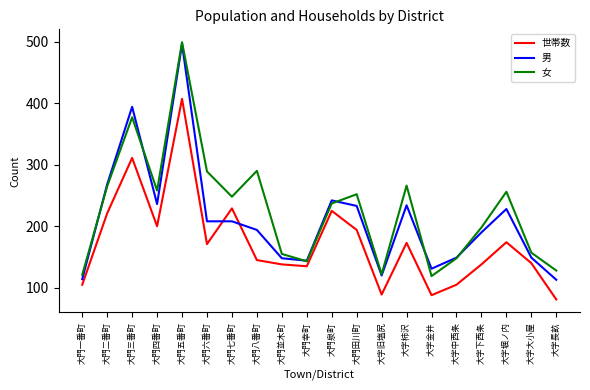

True or false: 男 has more than 2 interior local peaks.

True